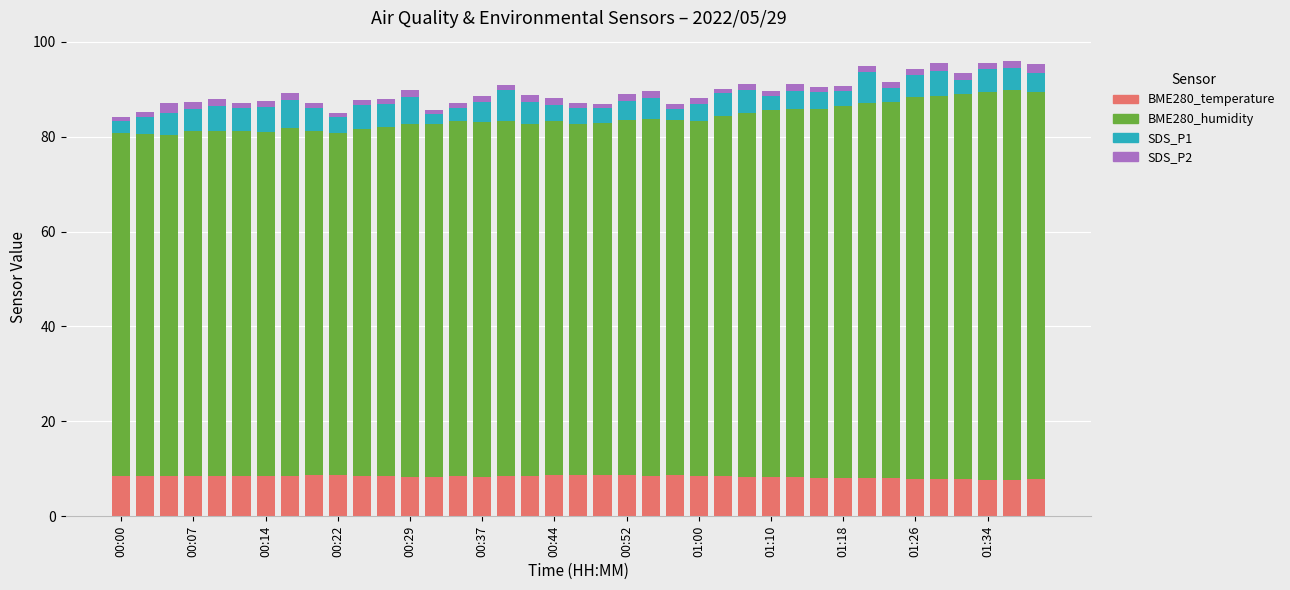

What is the lowest value of the BME280_temperature series?

7.7